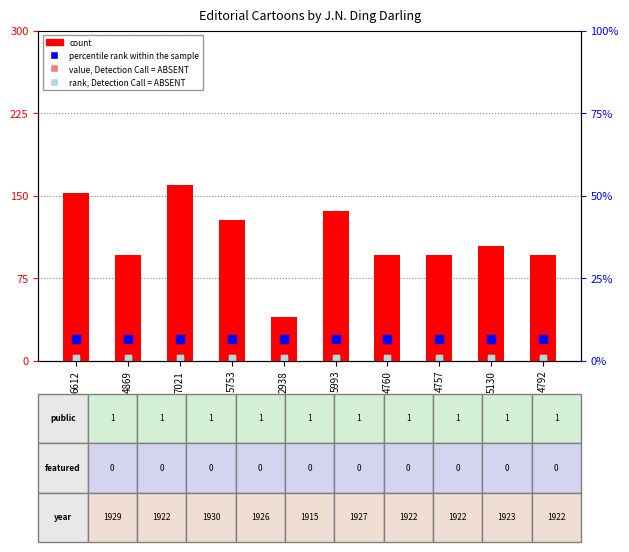

Is the value of percentile rank within the sample at 5993 greater than the value of rank, Detection Call = ABSENT at 4760?

Yes